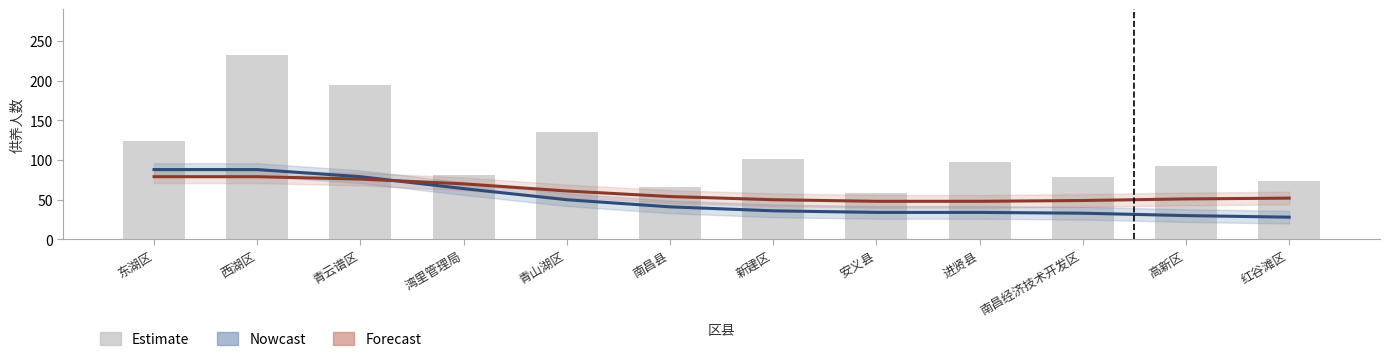

Does the chart contain any negative values?

No